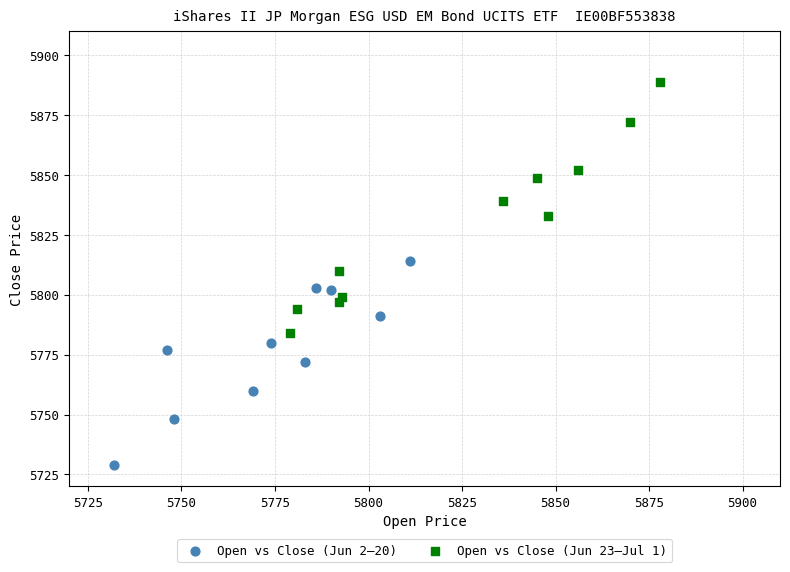

Which series has the widest spread of Y values?

Open vs Close (Jun 23–Jul 1)